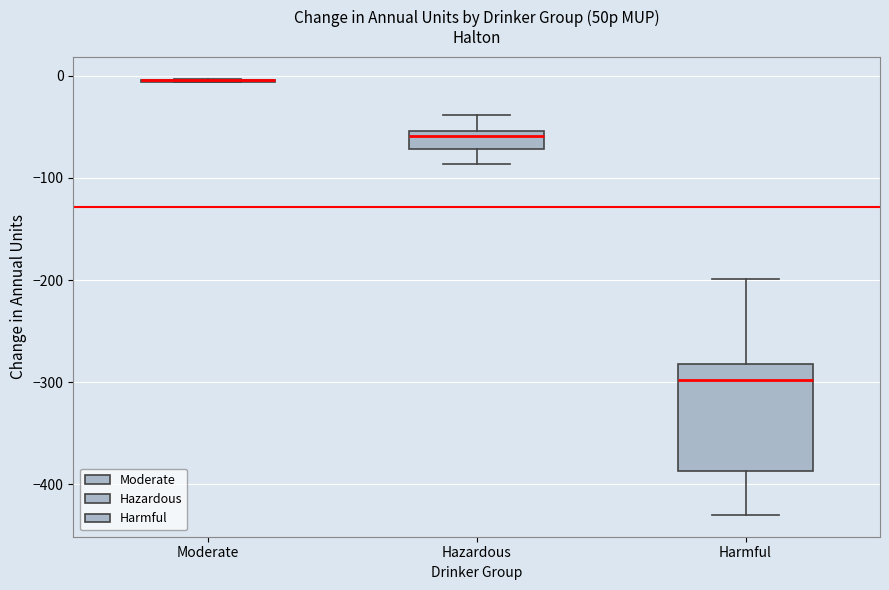

Reading left to right, read every box against the y-axis: the position of its median line, the range the box covers, and the ends of its whiskers. The values are not printed on the chart, so give them approximately, as read against the axis.

Moderate: box collapsed to a line at 0, whiskers -10 to 0
Hazardous: median -60, box -70 to -50, whiskers -90 to -40
Harmful: median -300, box -390 to -280, whiskers -430 to -200